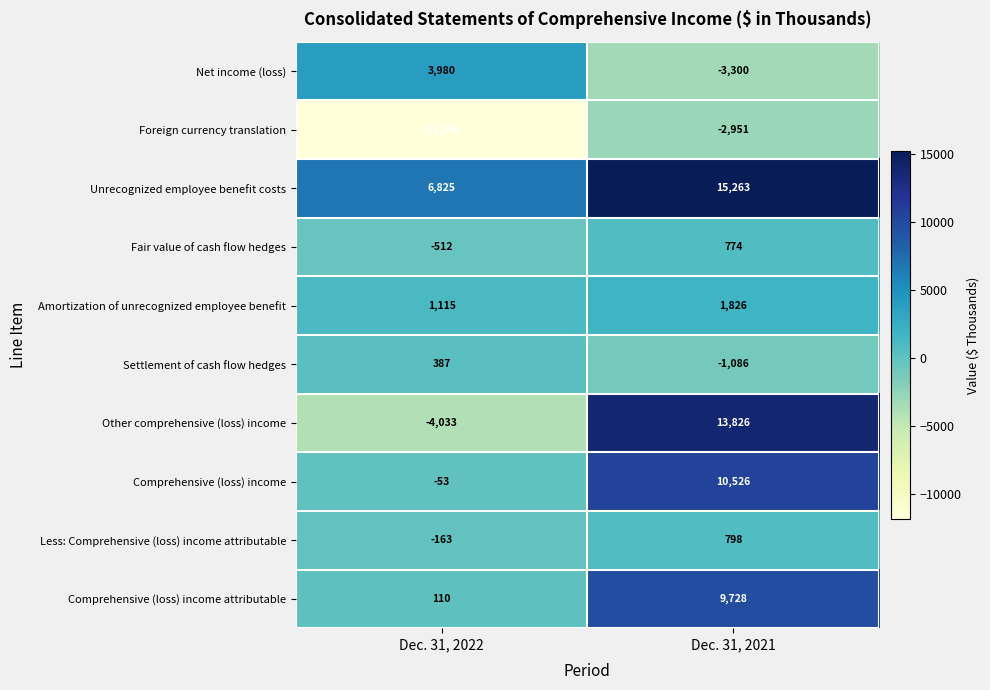

What is the sum of all Foreign currency translation values?

-14799